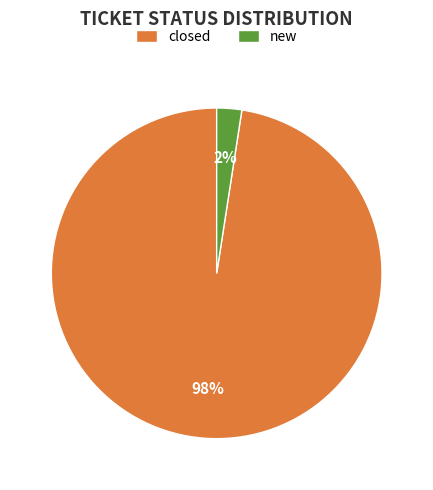

Count the number of slices in the pie.

2